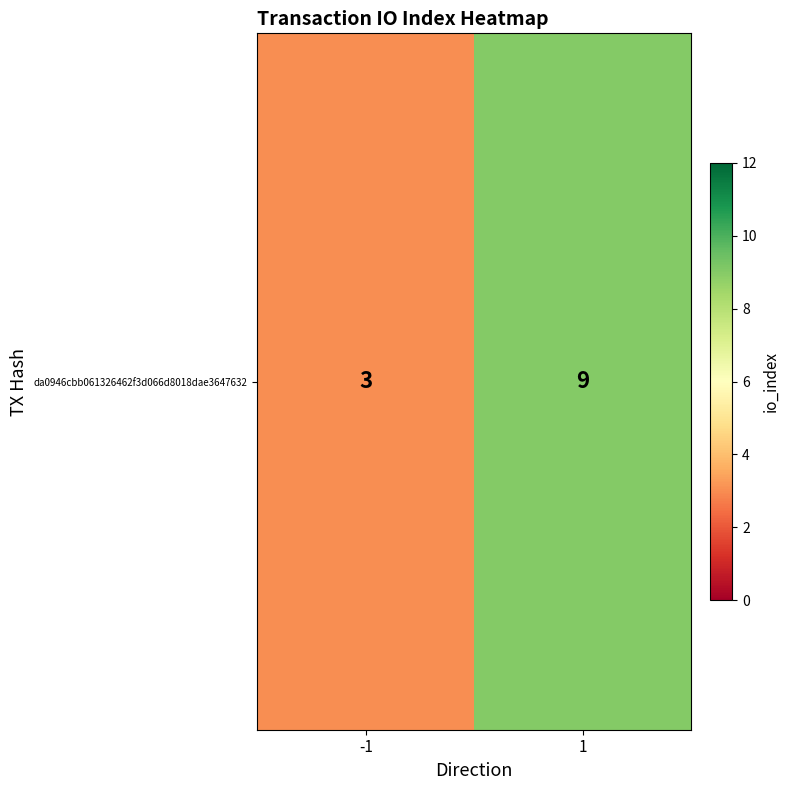

Reading left to right, what are all the values shown in this chart?

3	9